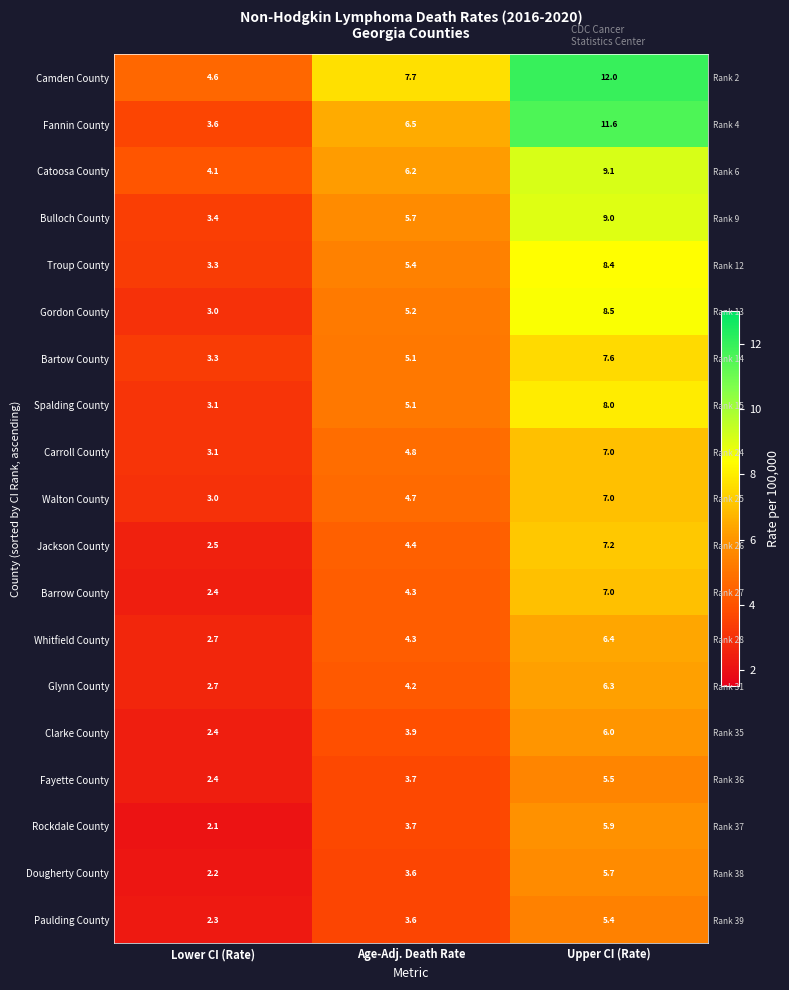

How many data points in Spalding County are above 5?

2